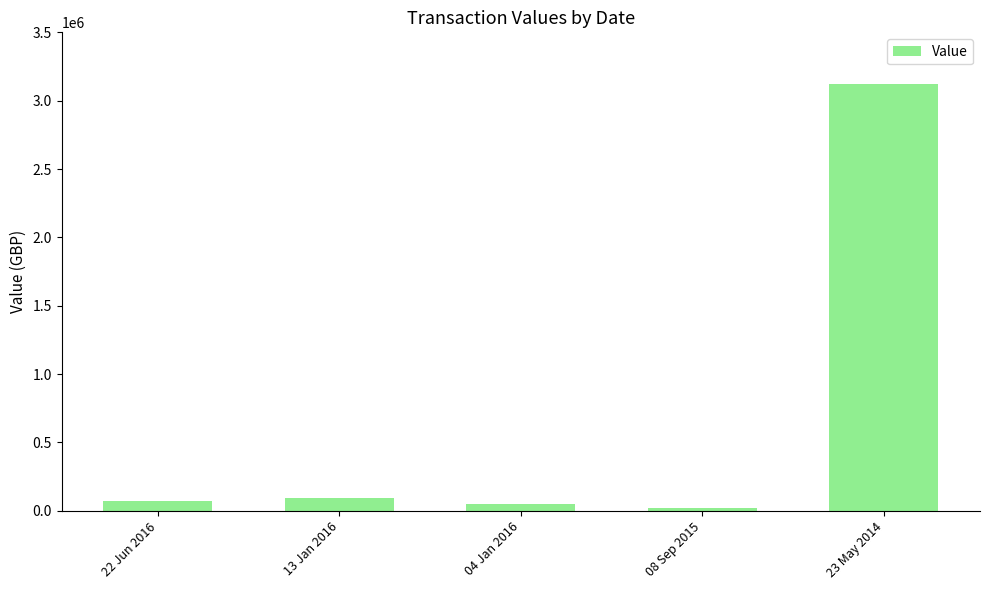

The value at 04 Jan 2016 is 46931. True or false?

True